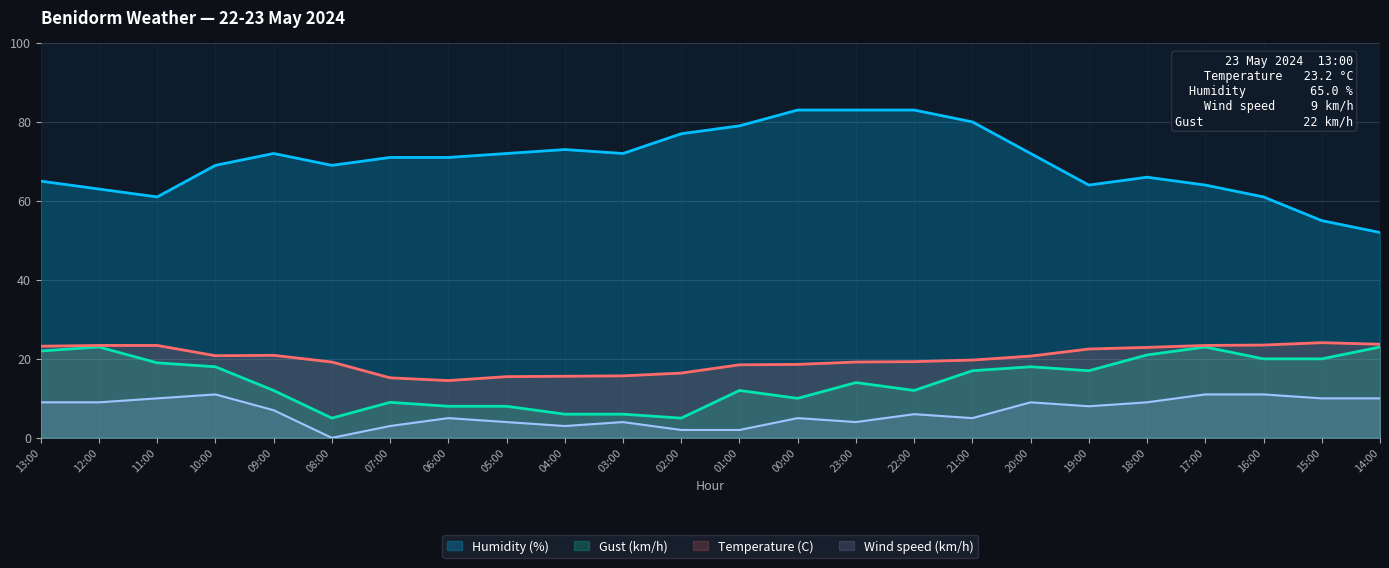

How many distinct data groups are displayed?

4